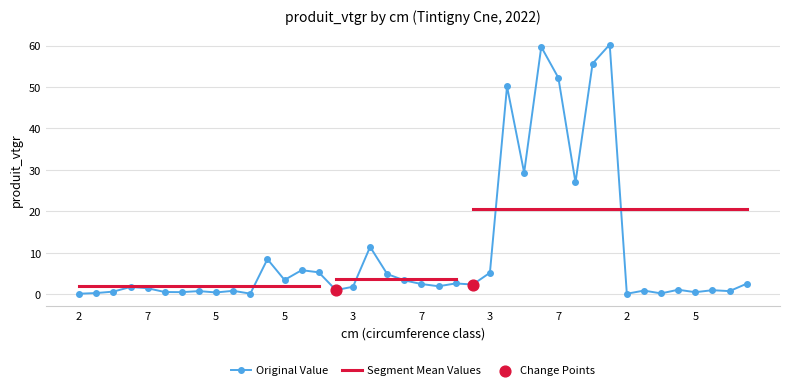

What is the change in value from 2 to 4?

+49.1